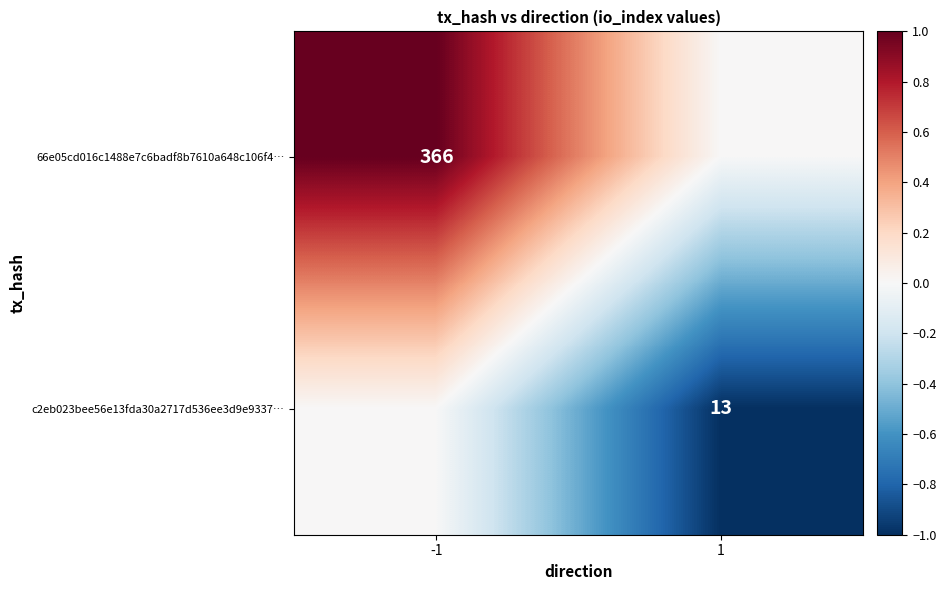

The value of 66e05cd016c1488e7c6badf8b7610a648c106f4… at -1 is 513. True or false?

False